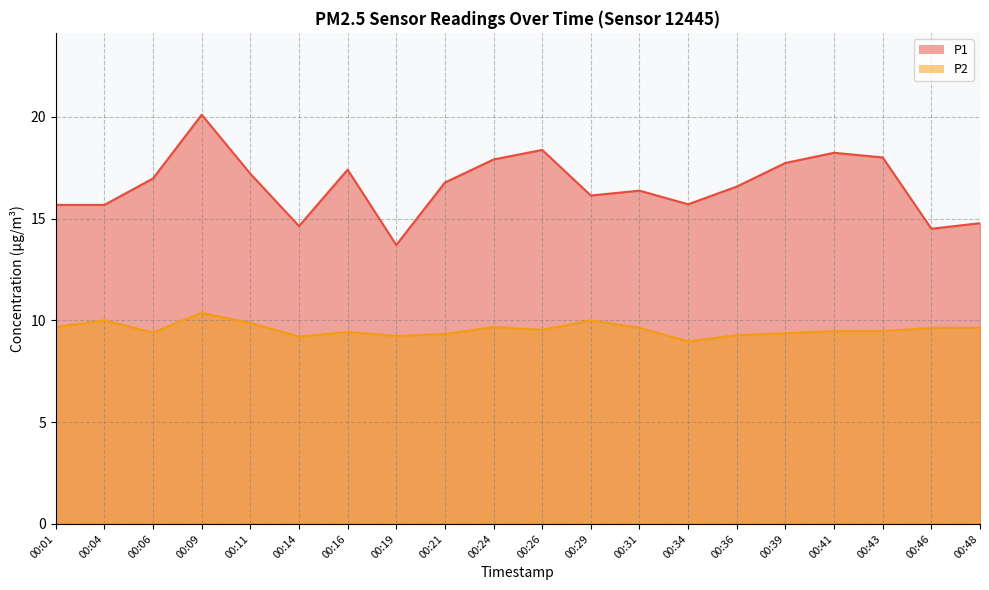

Rank the series at 00:26 from lowest to highest value.

P2, P1